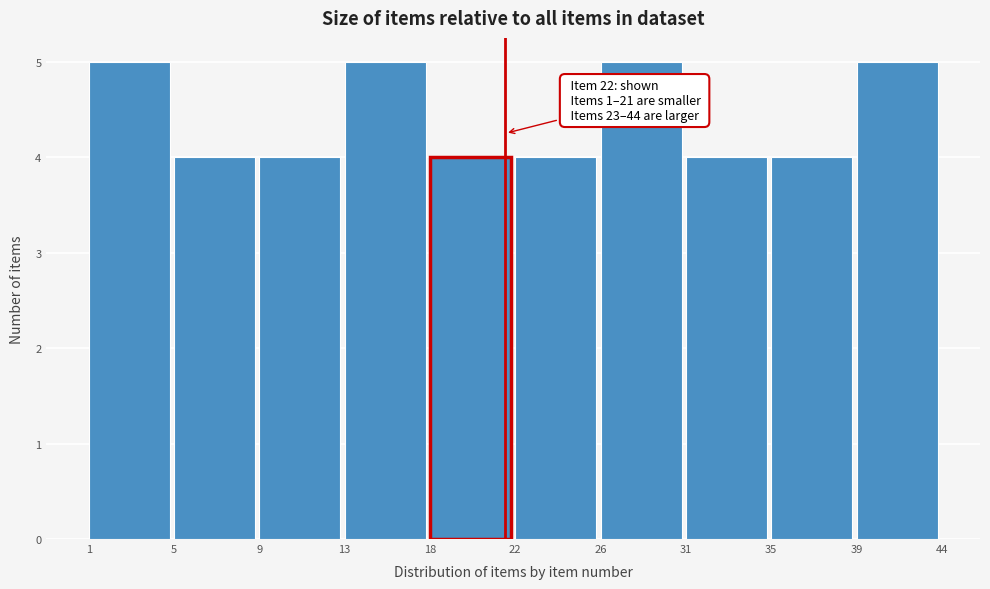

Reading left to right, transcribe all the data shown in this chart.

1=5	5=4	9=4	13=5	18=4	22=4	26=5	31=4	35=4	39=5